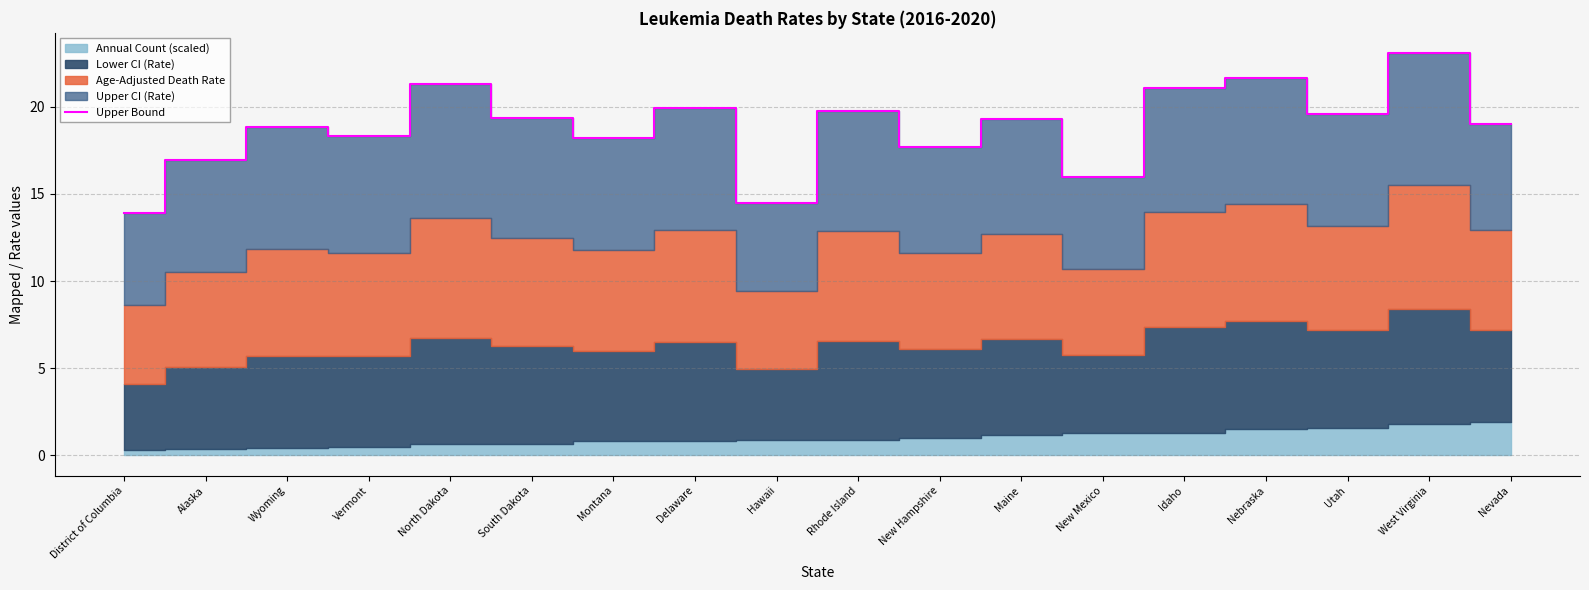

What is the change in value from District of Columbia to Rhode Island?

+5.8